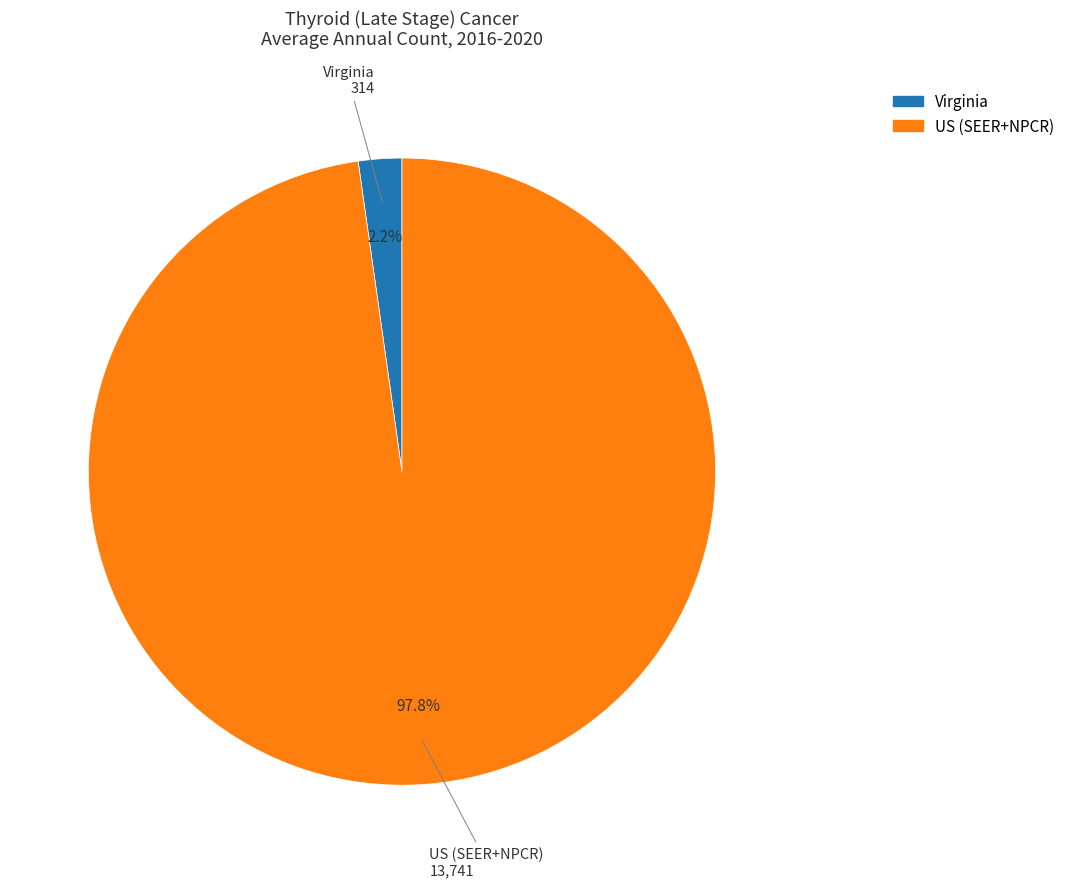

How many segments does this pie chart have?

2